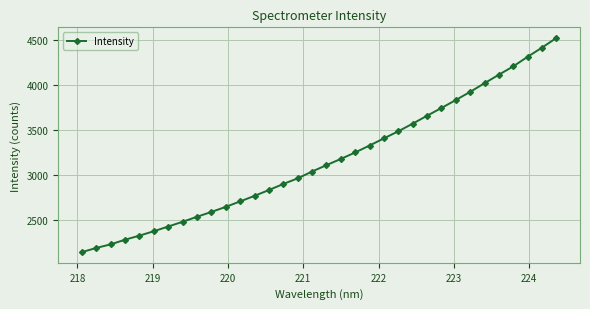

What is the value of the 11th point from the left?

2645.1